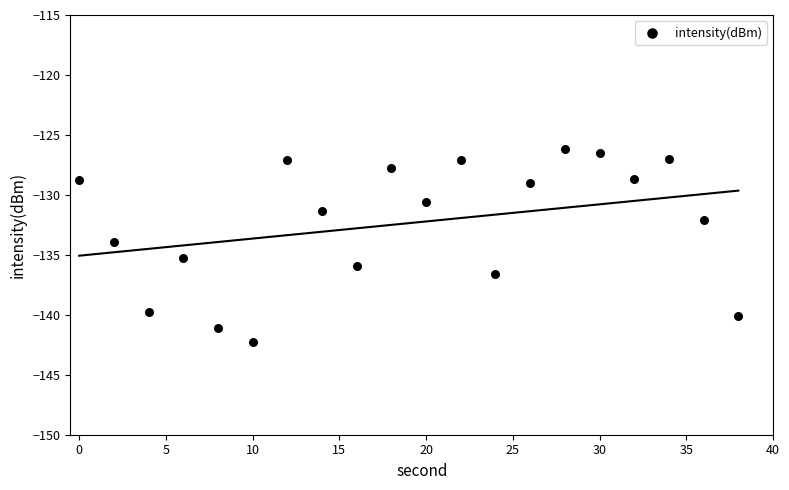

What is the range of X values (max minus min)?

38.0